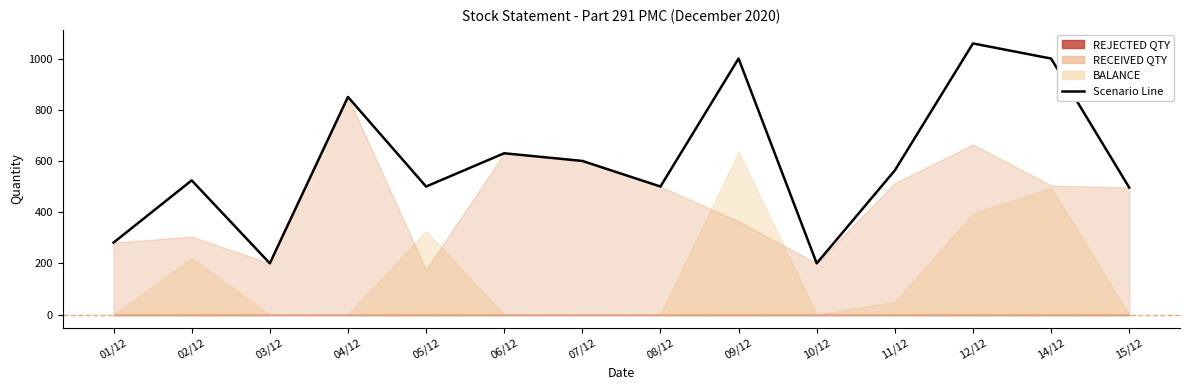

Which has a higher value, 05/12 or 02/12?

02/12